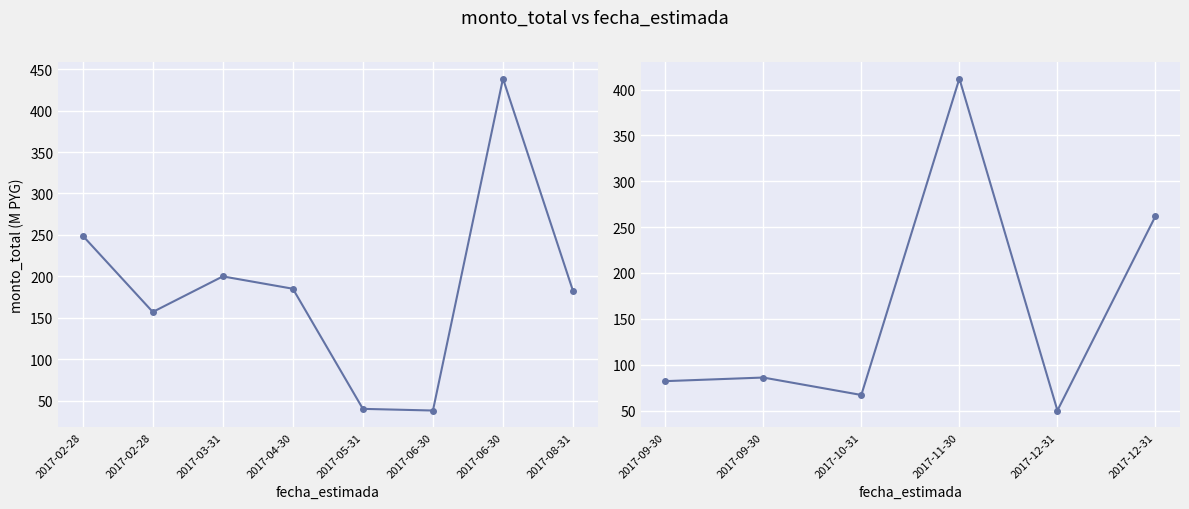

What is the value of the 5th point from the left?

50.0